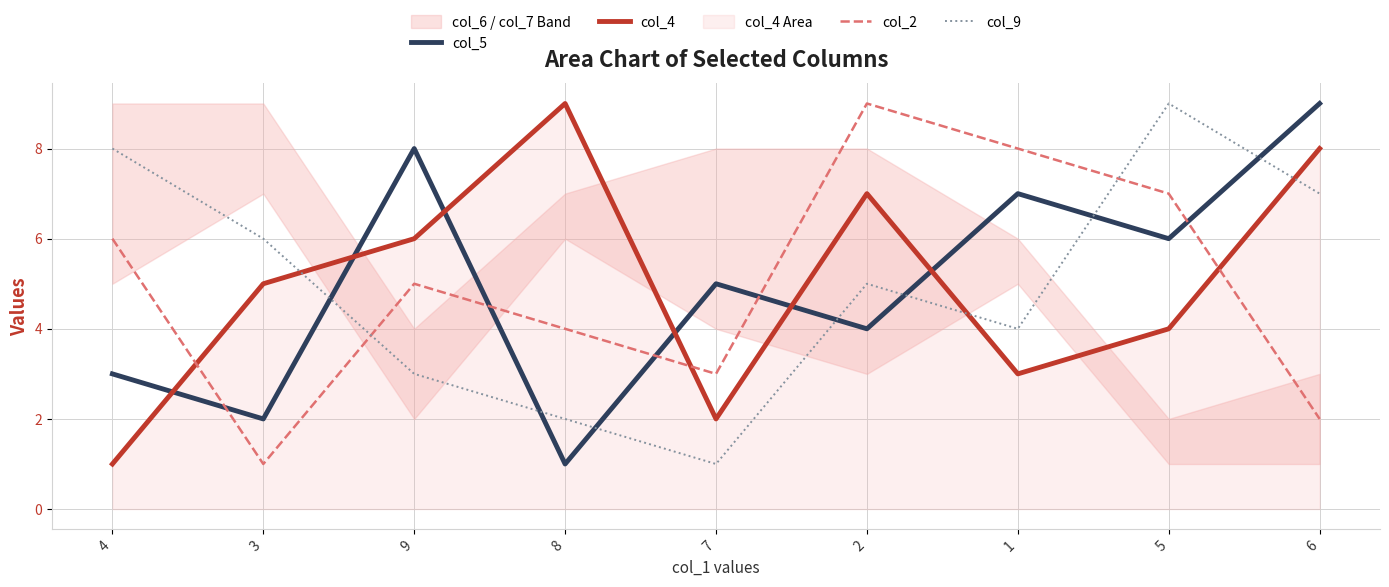

Does the chart have visible grid lines?

Yes